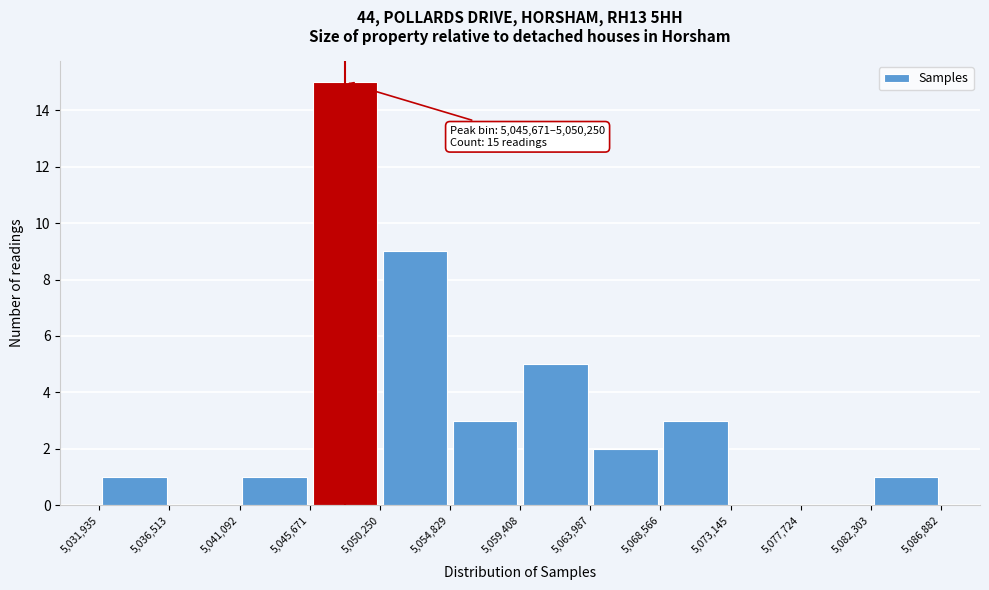

Which range on the x-axis has the tallest bar?

5,045,671 to 5,050,250